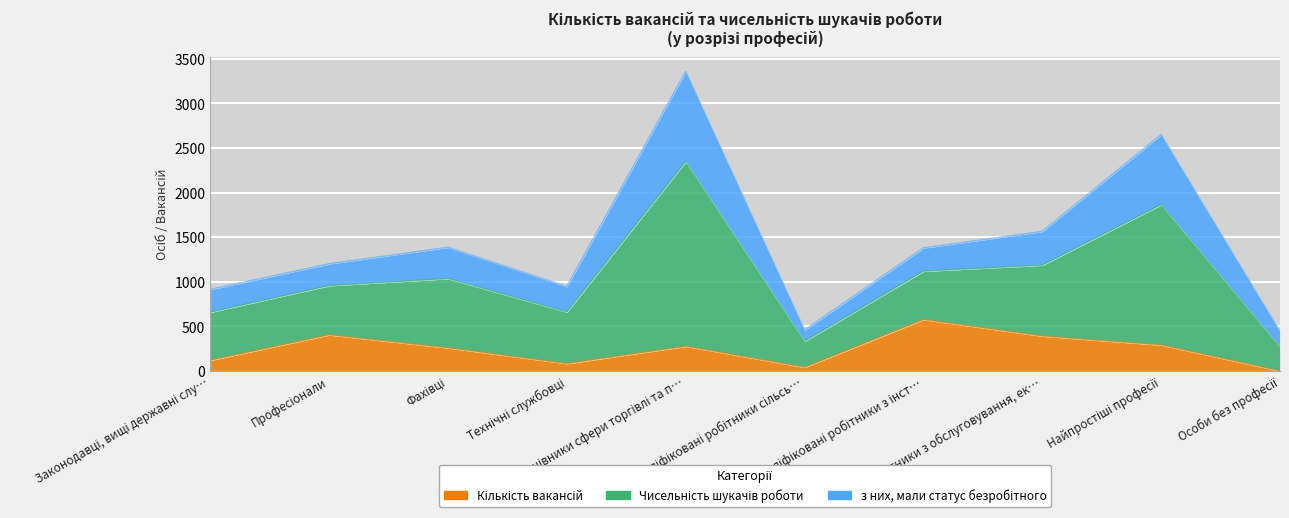

Between Кваліфіковані робітники з інст… and Працівники сфери торгівлі та п…, which is larger?

Кваліфіковані робітники з інст…